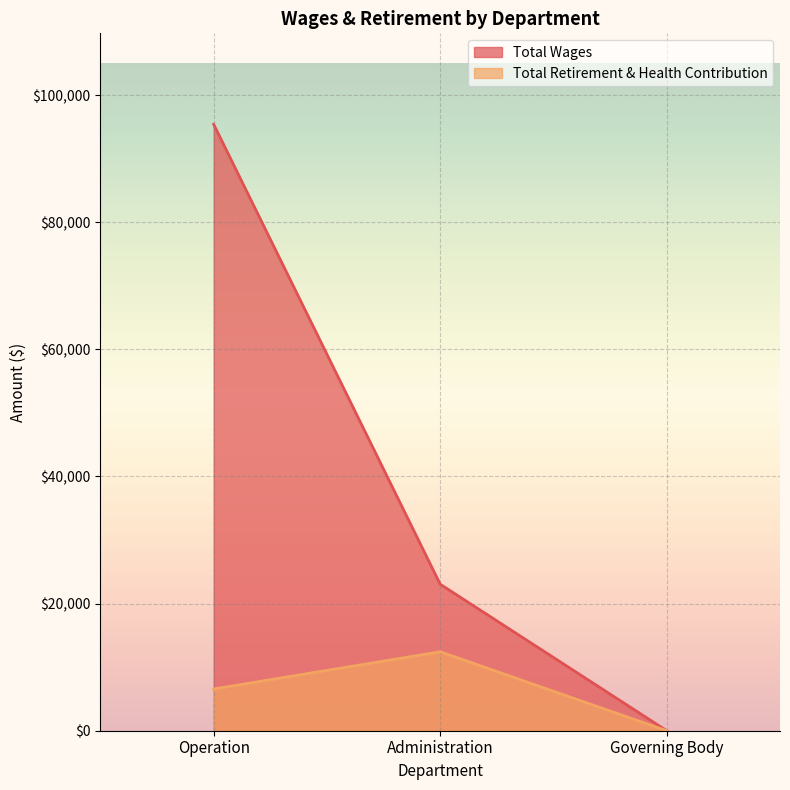

Which category has the highest value in the Total Wages series?

Operation